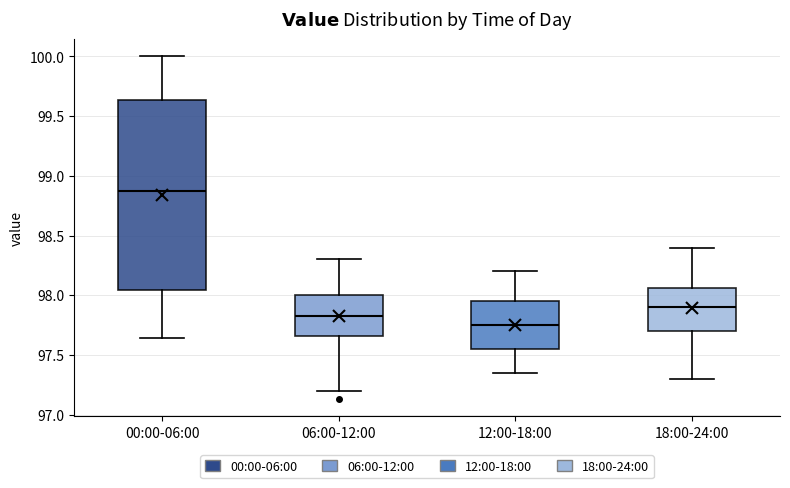

Reading left to right, read every box against the y-axis: the position of its median line, the range the box covers, and the ends of its whiskers. The values are not printed on the chart, so give them approximately, as read against the axis.

00:00-06:00: median 98.85, box 98.05 to 99.65, whiskers 97.65 to 100.00
06:00-12:00: median 97.85, box 97.65 to 98.00, whiskers 97.20 to 98.30
12:00-18:00: median 97.75, box 97.55 to 97.95, whiskers 97.35 to 98.20
18:00-24:00: median 97.90, box 97.70 to 98.05, whiskers 97.30 to 98.40